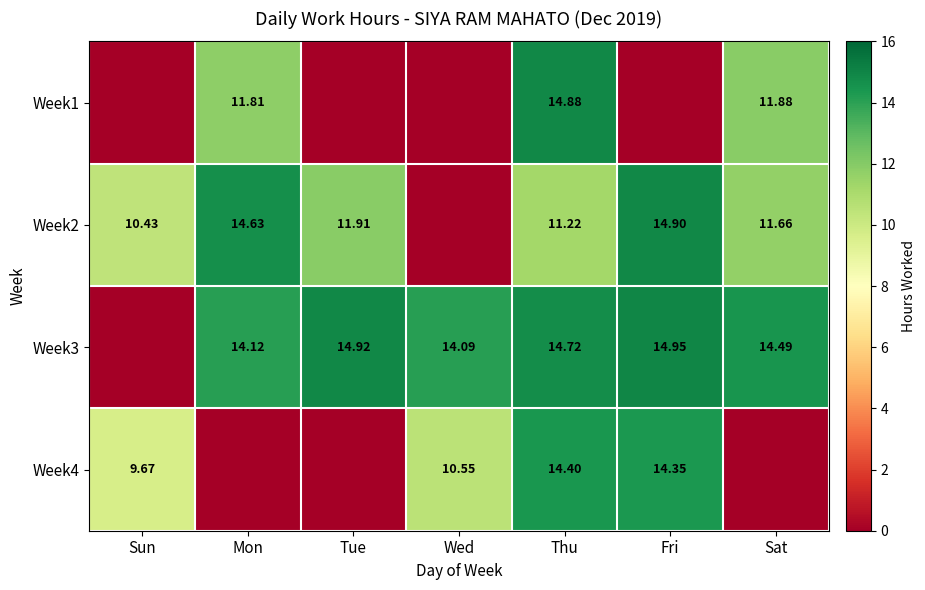

Is the value of Week3 at Tue greater than the value of Week2 at Thu?

Yes